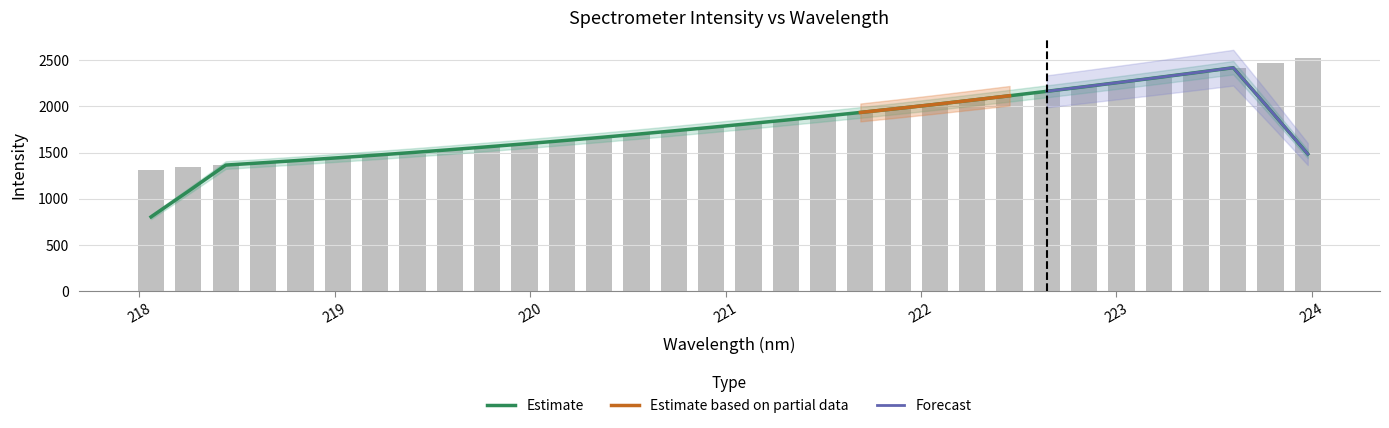

Reading left to right, list all the values displayed in this chart.

1315.8	1338.7	1363.9	1390.3	1415.6	1442.3	1471.1	1500.3	1530.3	1561.6	1593.4	1627.5	1662.2	1698.4	1734.4	1772.1	1812.4	1852.1	1892.8	1931.9	1976.4	2021.6	2066.7	2114.3	2163.7	2213.0	2262.3	2312.1	2365.4	2419.0	2473.4	2529.2